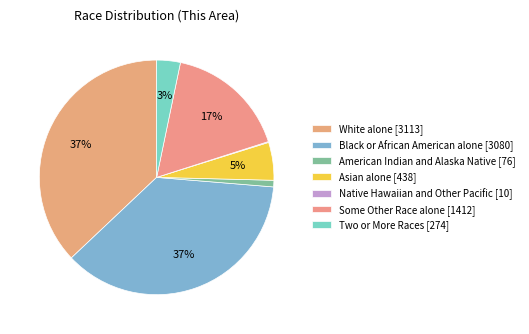

What is the largest slice in the pie chart?

White alone